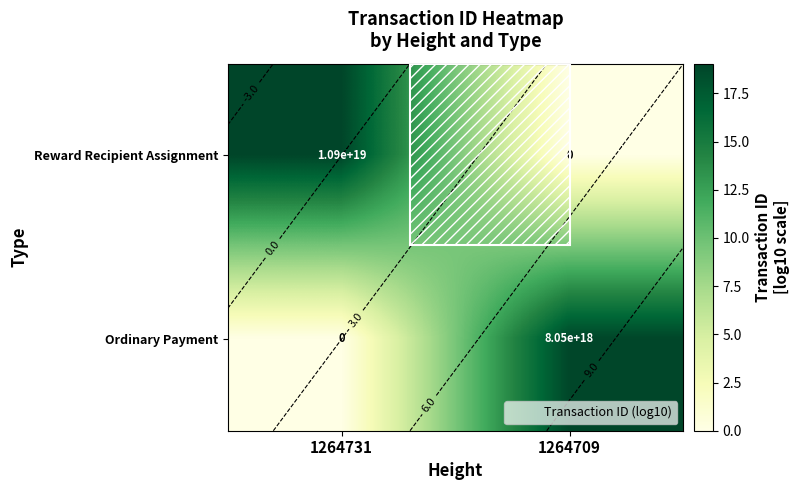

What value does the Reward Recipient Assignment series have at 1264731?

19.0